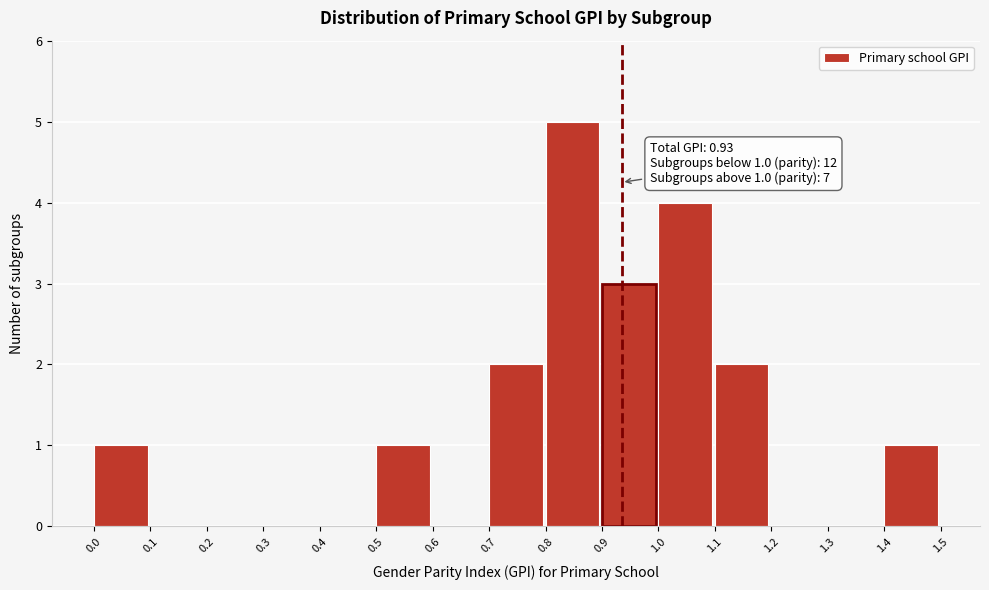

Over which range of the x-axis is the bar tallest?

0.8 to 0.9